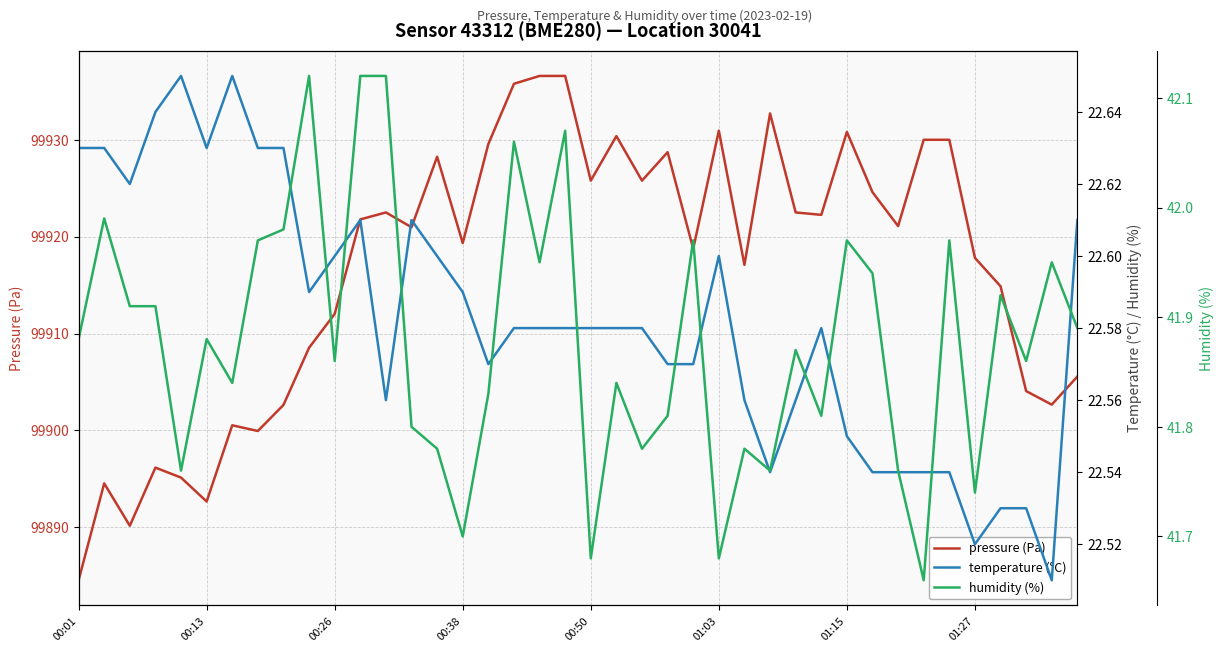

What is the average value of the humidity (%) series?

41.9